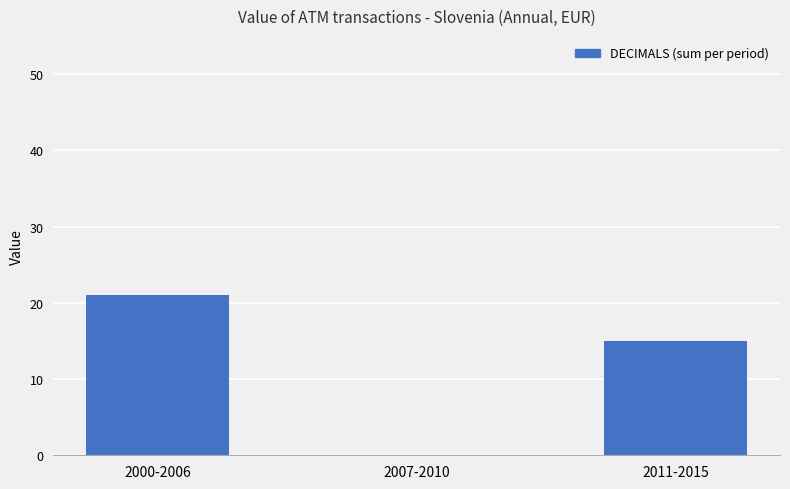

At which label is the value closest to 10?

2011-2015